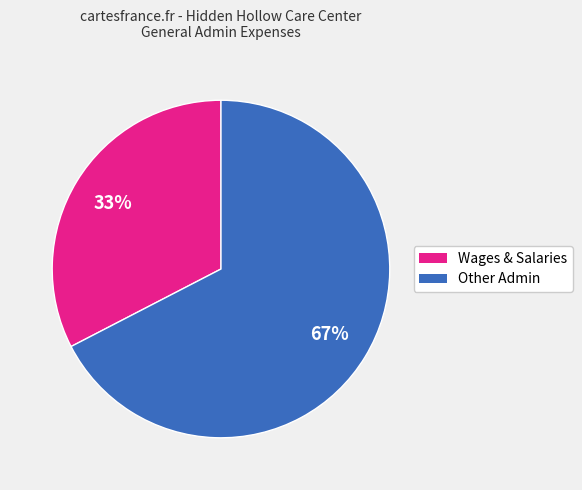

To the nearest percent, what is the average slice percentage?

50%